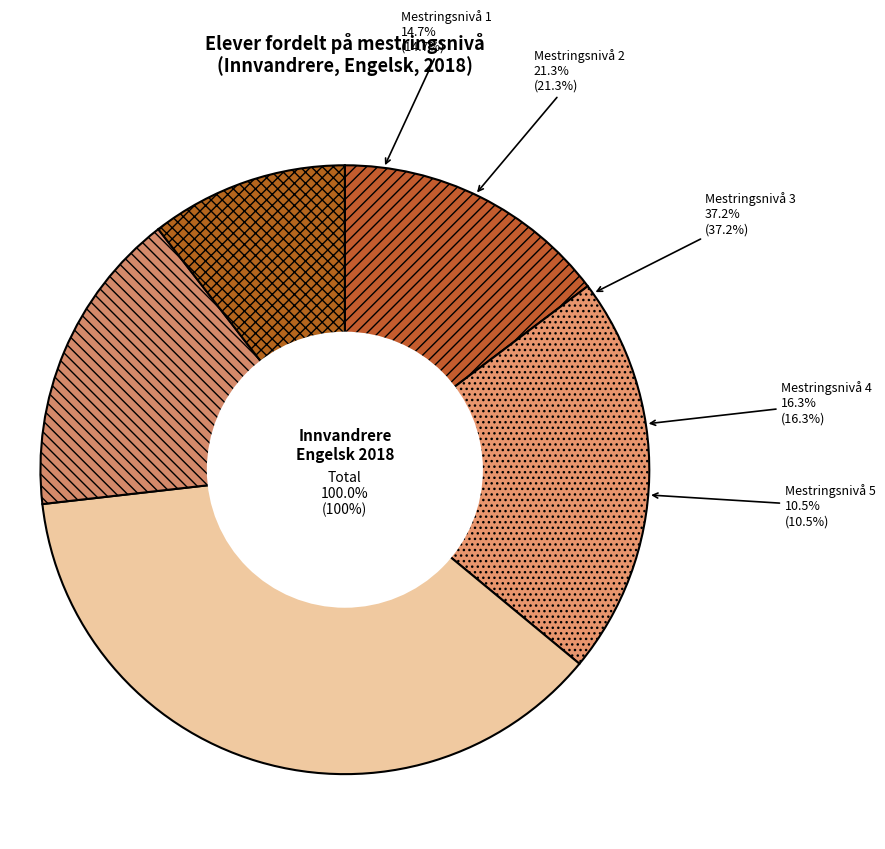

Count the number of slices in the pie.

5